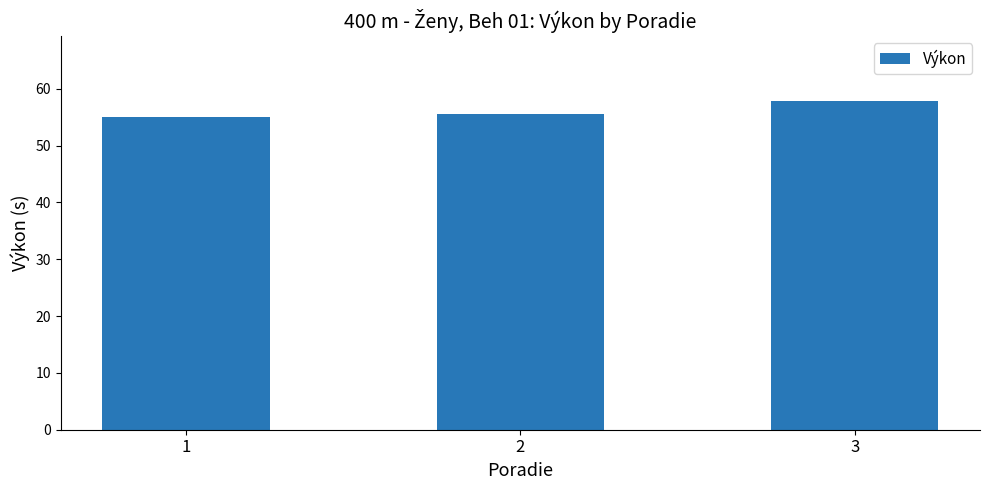

Rank the categories by value from highest to lowest.

3, 2, 1